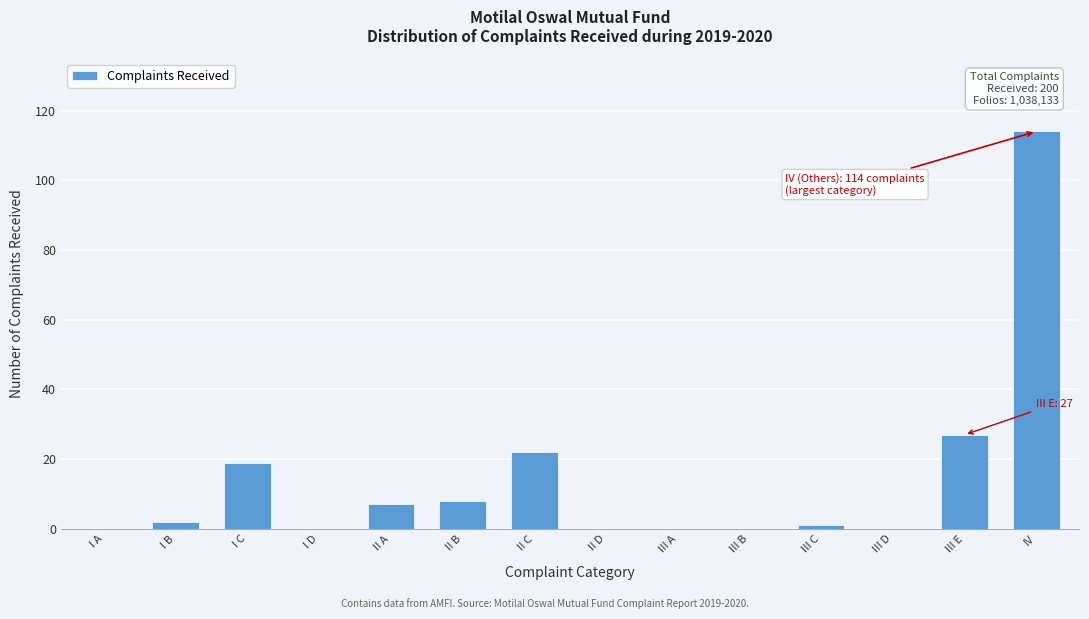

Reading left to right, what are all the values shown in this chart?

I A=0	I B=2	I C=19	I D=0	II A=7	II B=8	II C=22	II D=0	III A=0	III B=0	III C=1	III D=0	III E=27	IV=114